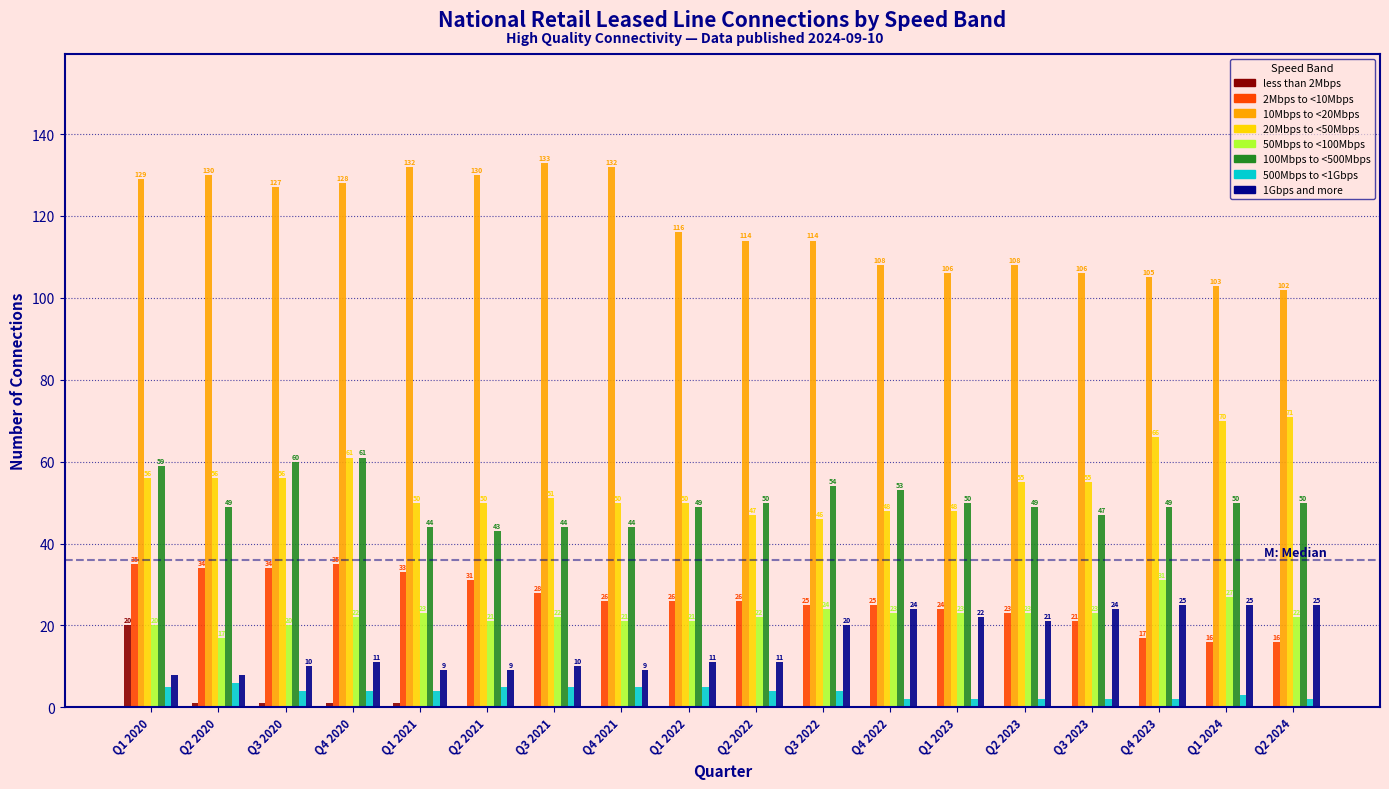

Reading left to right, transcribe all the data shown in this chart.

less than 2Mbps: Q1 2020=20	Q2 2020=1	Q3 2020=1	Q4 2020=1	Q1 2021=1	Q2 2021=0	Q3 2021=0	Q4 2021=0	Q1 2022=0	Q2 2022=0	Q3 2022=0	Q4 2022=0	Q1 2023=0	Q2 2023=0	Q3 2023=0	Q4 2023=0	Q1 2024=0	Q2 2024=0
2Mbps to <10Mbps: Q1 2020=35	Q2 2020=34	Q3 2020=34	Q4 2020=35	Q1 2021=33	Q2 2021=31	Q3 2021=28	Q4 2021=26	Q1 2022=26	Q2 2022=26	Q3 2022=25	Q4 2022=25	Q1 2023=24	Q2 2023=23	Q3 2023=21	Q4 2023=17	Q1 2024=16	Q2 2024=16
10Mbps to <20Mbps: Q1 2020=129	Q2 2020=130	Q3 2020=127	Q4 2020=128	Q1 2021=132	Q2 2021=130	Q3 2021=133	Q4 2021=132	Q1 2022=116	Q2 2022=114	Q3 2022=114	Q4 2022=108	Q1 2023=106	Q2 2023=108	Q3 2023=106	Q4 2023=105	Q1 2024=103	Q2 2024=102
20Mbps to <50Mbps: Q1 2020=56	Q2 2020=56	Q3 2020=56	Q4 2020=61	Q1 2021=50	Q2 2021=50	Q3 2021=51	Q4 2021=50	Q1 2022=50	Q2 2022=47	Q3 2022=46	Q4 2022=48	Q1 2023=48	Q2 2023=55	Q3 2023=55	Q4 2023=66	Q1 2024=70	Q2 2024=71
50Mbps to <100Mbps: Q1 2020=20	Q2 2020=17	Q3 2020=20	Q4 2020=22	Q1 2021=23	Q2 2021=21	Q3 2021=22	Q4 2021=21	Q1 2022=21	Q2 2022=22	Q3 2022=24	Q4 2022=23	Q1 2023=23	Q2 2023=23	Q3 2023=23	Q4 2023=31	Q1 2024=27	Q2 2024=22
100Mbps to <500Mbps: Q1 2020=59	Q2 2020=49	Q3 2020=60	Q4 2020=61	Q1 2021=44	Q2 2021=43	Q3 2021=44	Q4 2021=44	Q1 2022=49	Q2 2022=50	Q3 2022=54	Q4 2022=53	Q1 2023=50	Q2 2023=49	Q3 2023=47	Q4 2023=49	Q1 2024=50	Q2 2024=50
500Mbps to <1Gbps: Q1 2020=5	Q2 2020=6	Q3 2020=4	Q4 2020=4	Q1 2021=4	Q2 2021=5	Q3 2021=5	Q4 2021=5	Q1 2022=5	Q2 2022=4	Q3 2022=4	Q4 2022=2	Q1 2023=2	Q2 2023=2	Q3 2023=2	Q4 2023=2	Q1 2024=3	Q2 2024=2
1Gbps and more: Q1 2020=8	Q2 2020=8	Q3 2020=10	Q4 2020=11	Q1 2021=9	Q2 2021=9	Q3 2021=10	Q4 2021=9	Q1 2022=11	Q2 2022=11	Q3 2022=20	Q4 2022=24	Q1 2023=22	Q2 2023=21	Q3 2023=24	Q4 2023=25	Q1 2024=25	Q2 2024=25